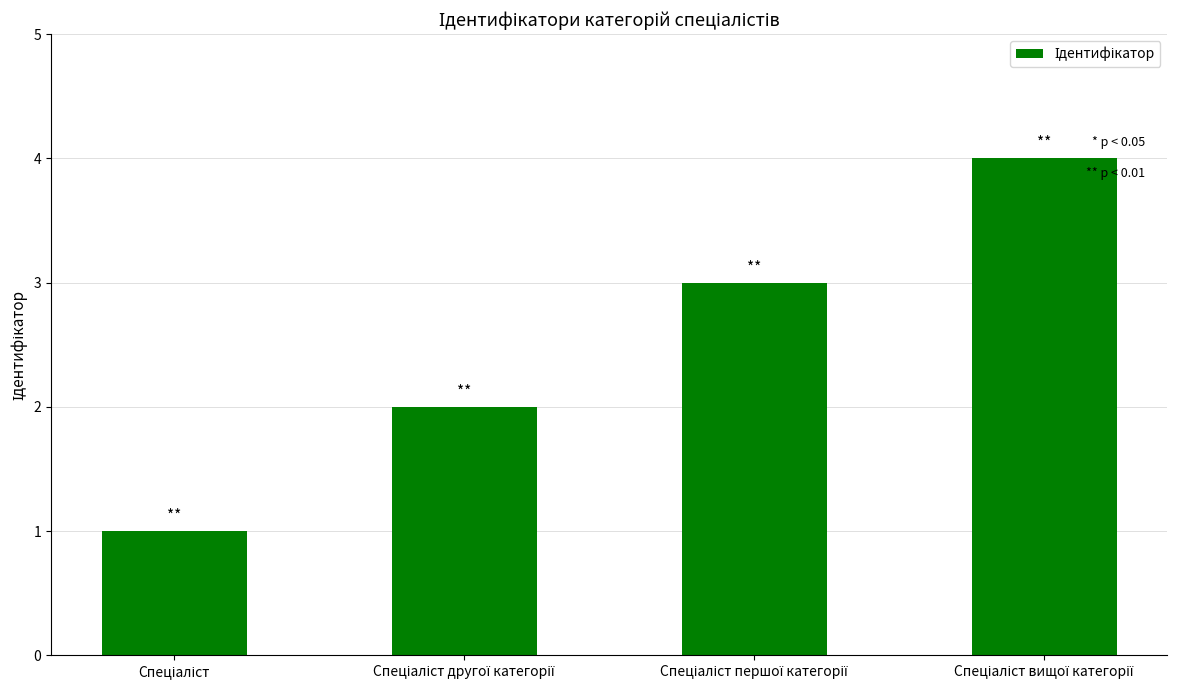

What is the sum of all values?

10